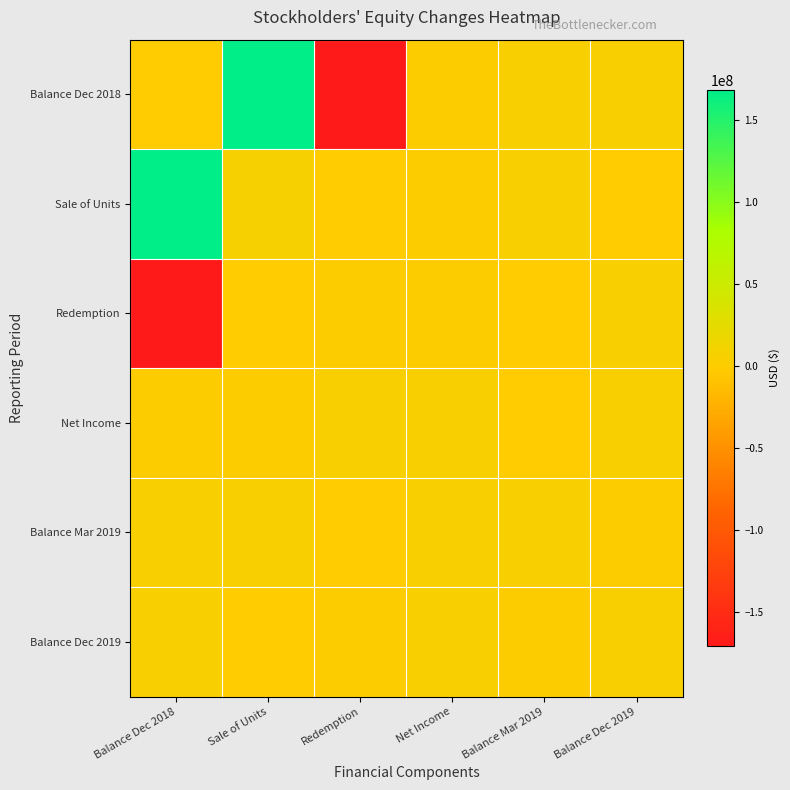

Reading right to left, what are all the values shown in this chart?

Balance Dec 2018: Balance Dec 2019=5000003	Balance Mar 2019=5000006	Net Income=356058	Redemption=-171041500	Sale of Units=168485899	Balance Dec 2018=24549
Sale of Units: Balance Dec 2019=0	Balance Mar 2019=5000002	Net Income=215725	Redemption=-215726	Sale of Units=7175000	Balance Dec 2018=168485899
Redemption: Balance Dec 2019=5000003	Balance Mar 2019=24549	Net Income=215725	Redemption=356058	Sale of Units=-215726	Balance Dec 2018=-171041500
Net Income: Balance Dec 2019=5000003	Balance Mar 2019=24549	Net Income=5000002	Redemption=5000006	Sale of Units=215725	Balance Dec 2018=356058
Balance Mar 2019: Balance Dec 2019=356058	Balance Mar 2019=5000006	Net Income=5000003	Redemption=24549	Sale of Units=5000002	Balance Dec 2018=5000006
Balance Dec 2019: Balance Dec 2019=5000002	Balance Mar 2019=215725	Net Income=5000006	Redemption=356058	Sale of Units=24549	Balance Dec 2018=5000003